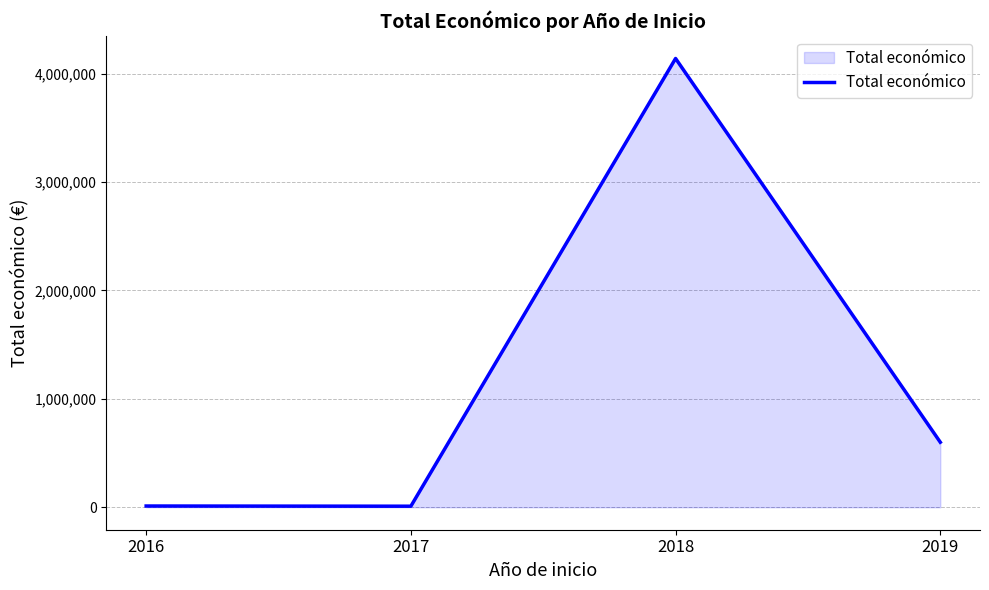

Approximately how many times larger is the value at 2018 compared to 2019?

6.9